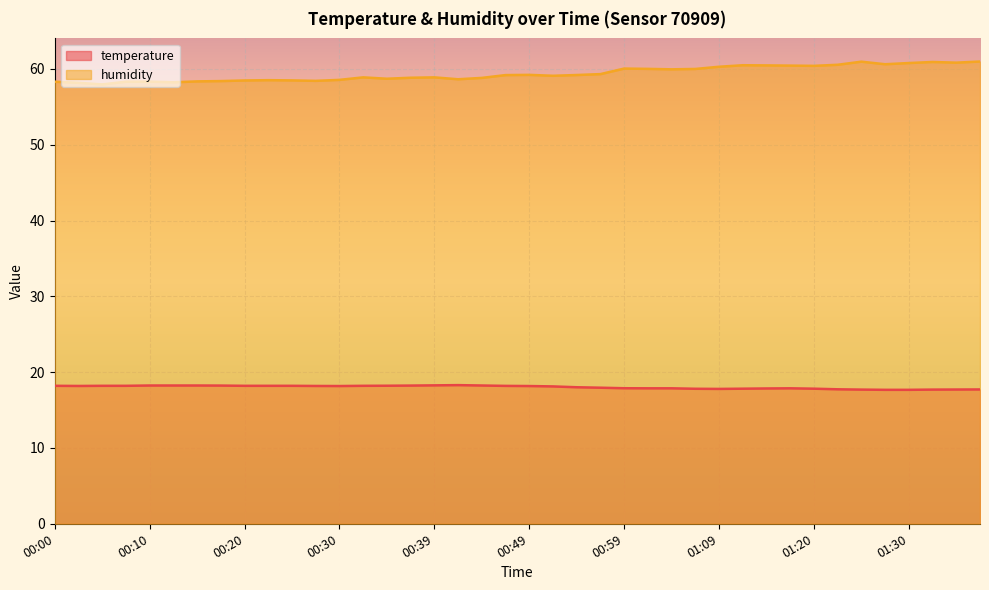

Is the value of temperature at 01:20 greater than the value of humidity at 01:09?

No